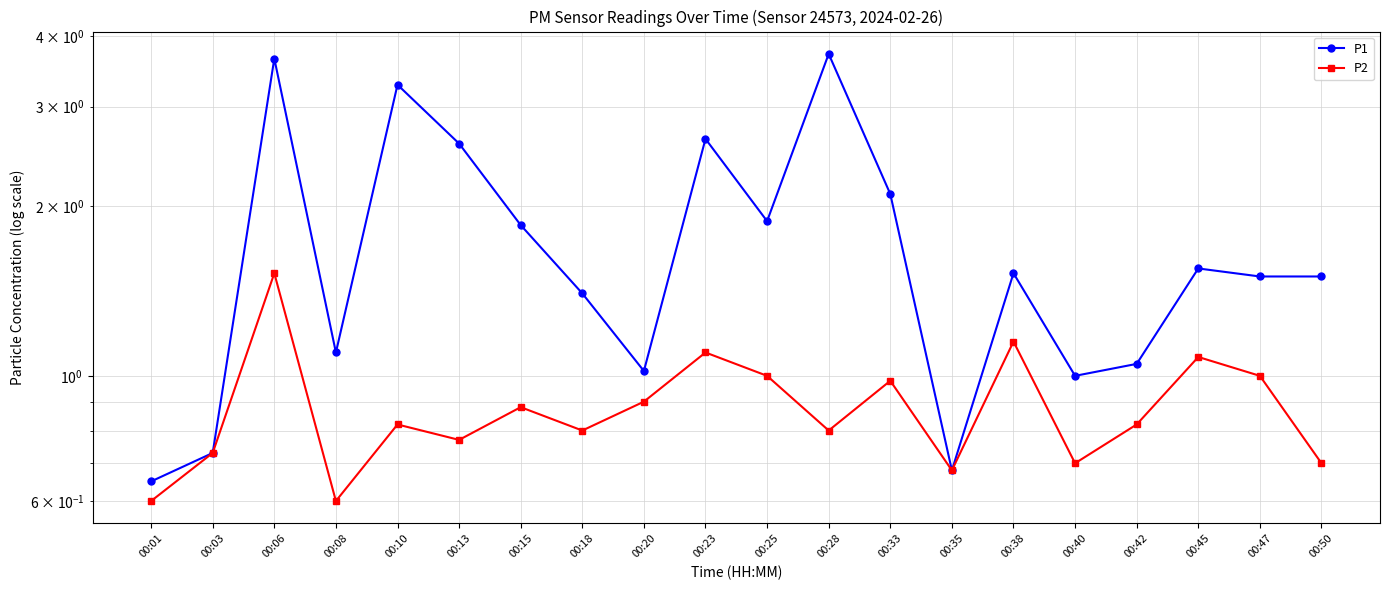

Between 00:01 and 00:50, which is larger?

00:50